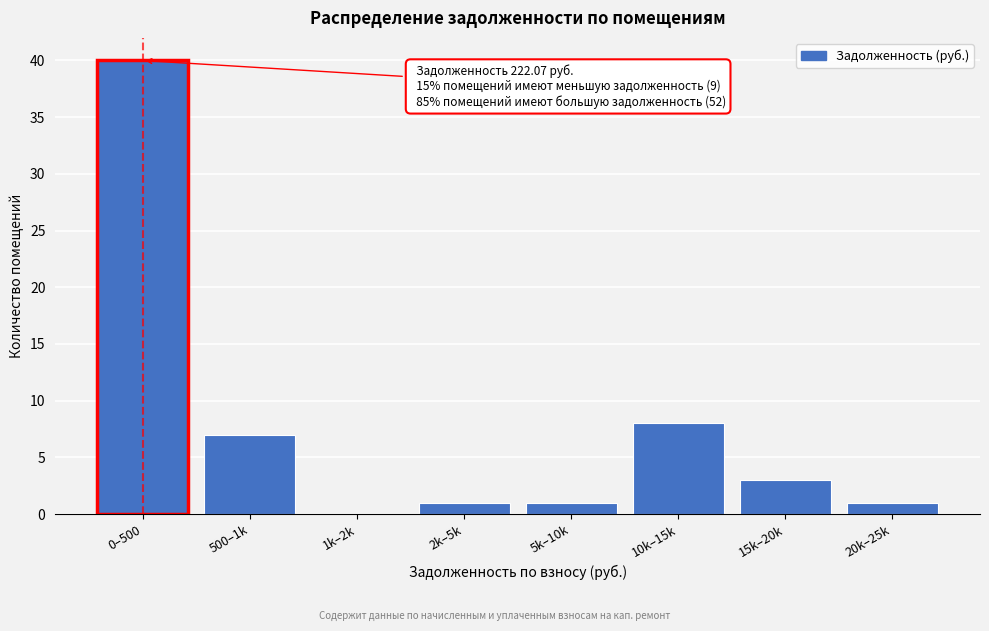

Reading left to right, extract all data points from this chart.

0–500=40	500–1k=7	1k–2k=0	2k–5k=1	5k–10k=1	10k–15k=8	15k–20k=3	20k–25k=1